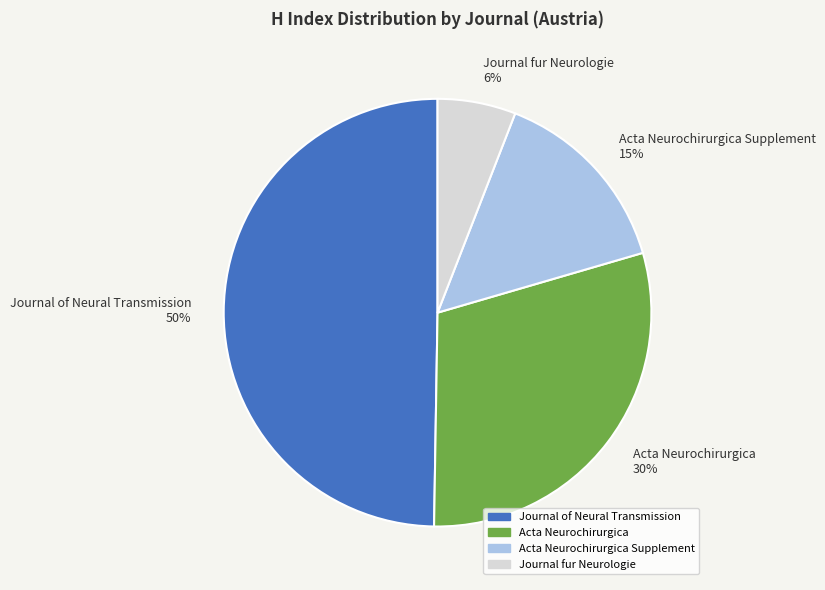

To the nearest percent, what percentage of the pie is Journal fur Neurologie 6%?

6%